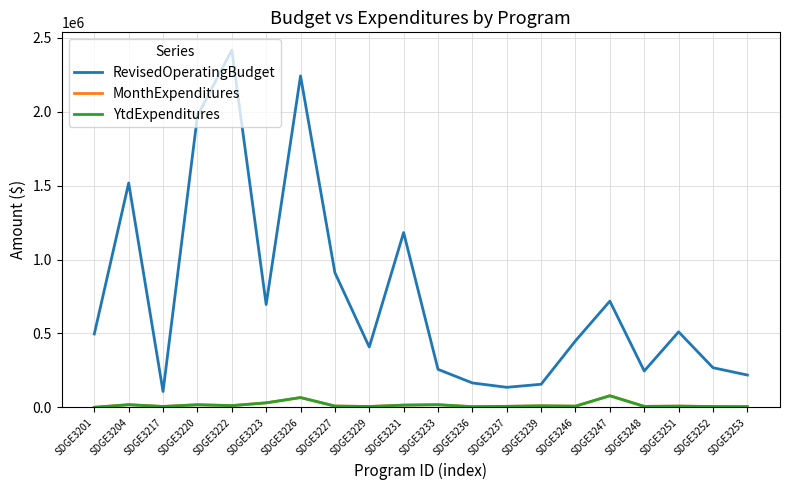

Does the chart have visible grid lines?

Yes